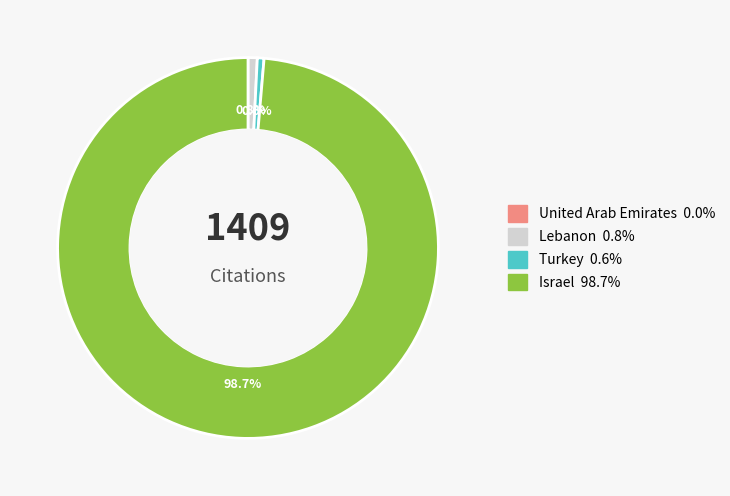

Which category has the biggest portion of the pie?

Israel